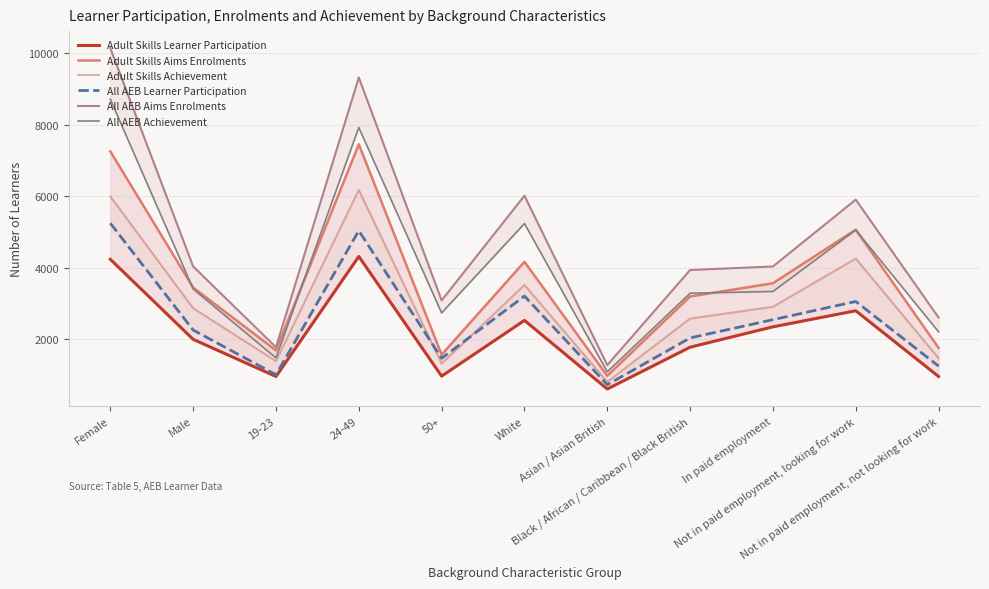

At which category is the sum across all series the highest?

Female